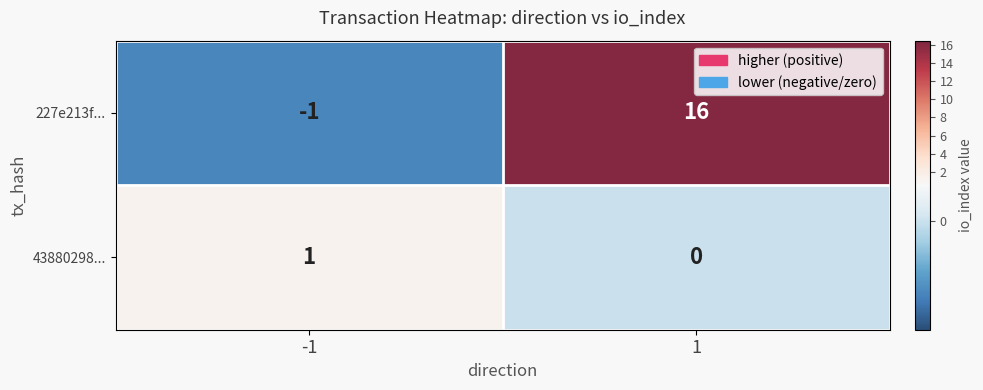

Reading left to right, what are all the values shown in this chart?

227e213f...: -1=-1	1=16
43880298...: -1=1	1=0